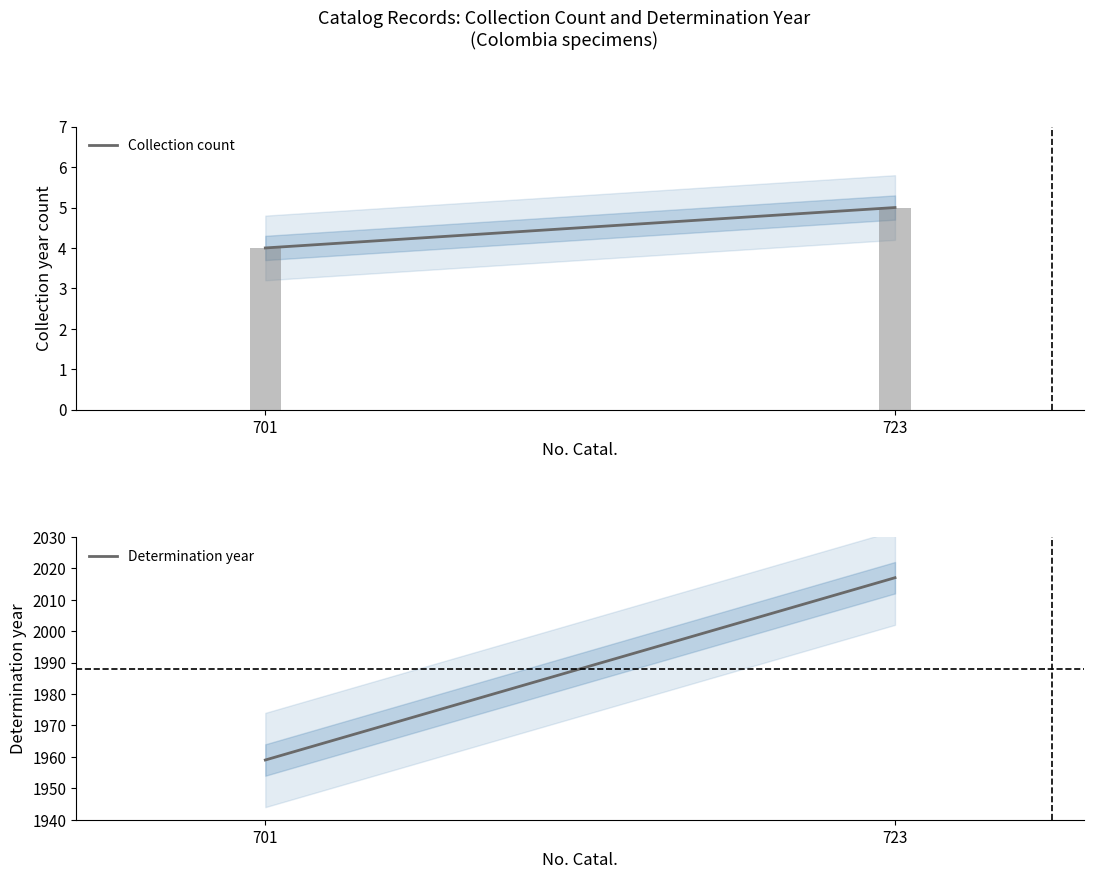

What are all the series names shown in the legend?

Collection count, Determination year